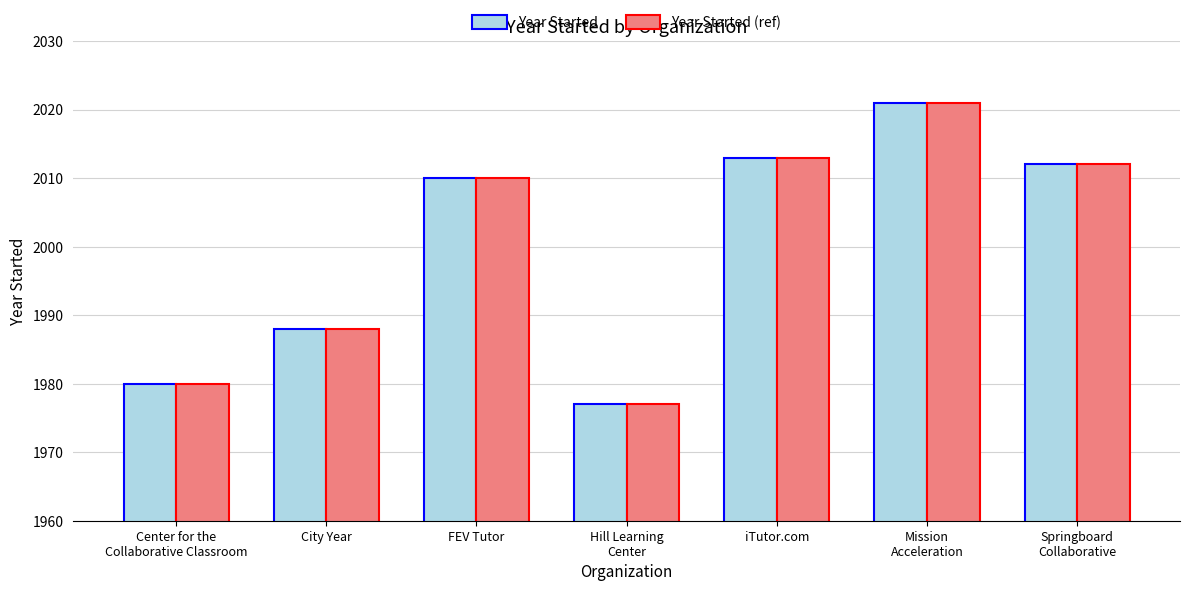

Reading left to right, what are all the values shown in this chart?

Year Started: Center for the
Collaborative Classroom=1980	City Year=1988	FEV Tutor=2010	Hill Learning
Center=1977	iTutor.com=2013	Mission
Acceleration=2021	Springboard
Collaborative=2012
Year Started (ref): Center for the
Collaborative Classroom=1980	City Year=1988	FEV Tutor=2010	Hill Learning
Center=1977	iTutor.com=2013	Mission
Acceleration=2021	Springboard
Collaborative=2012